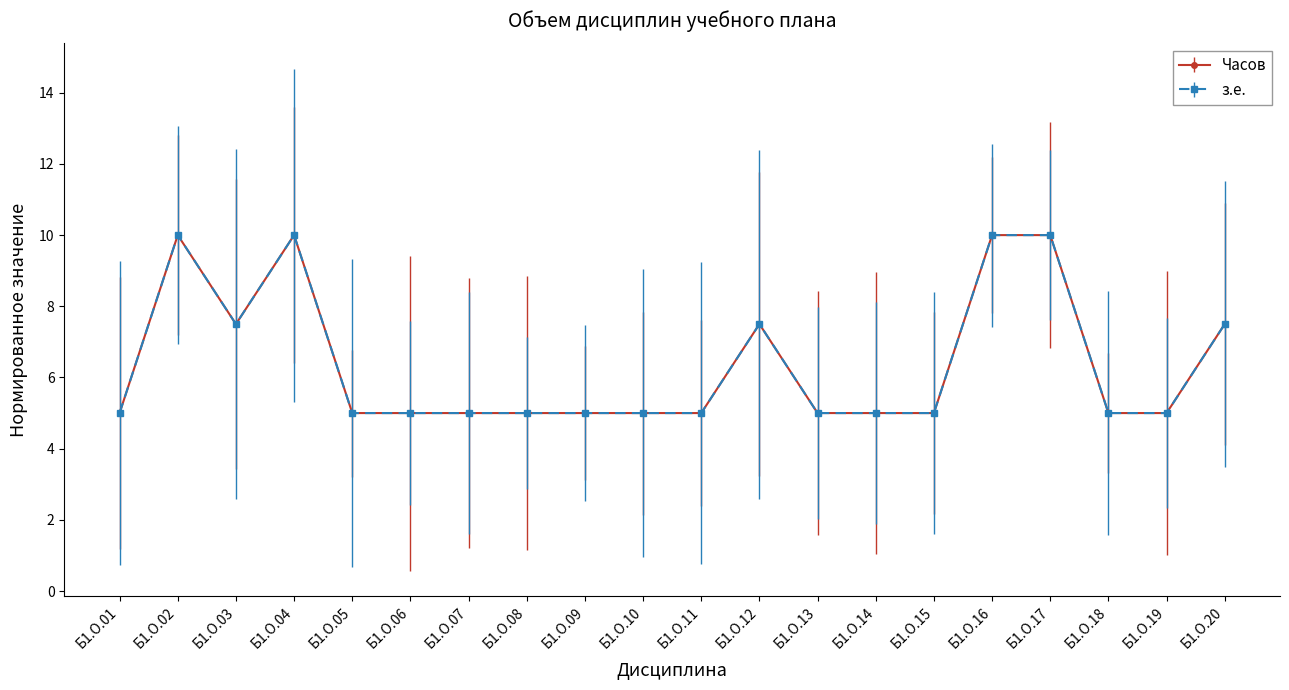

Is this an area chart (filled region under the line)?

No